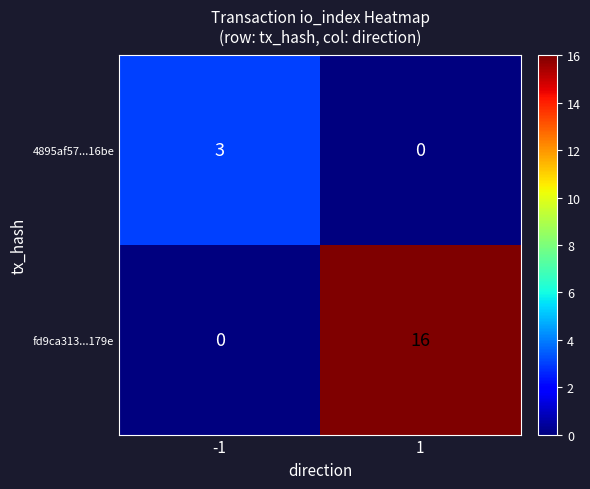

How many data points does each series have?

2